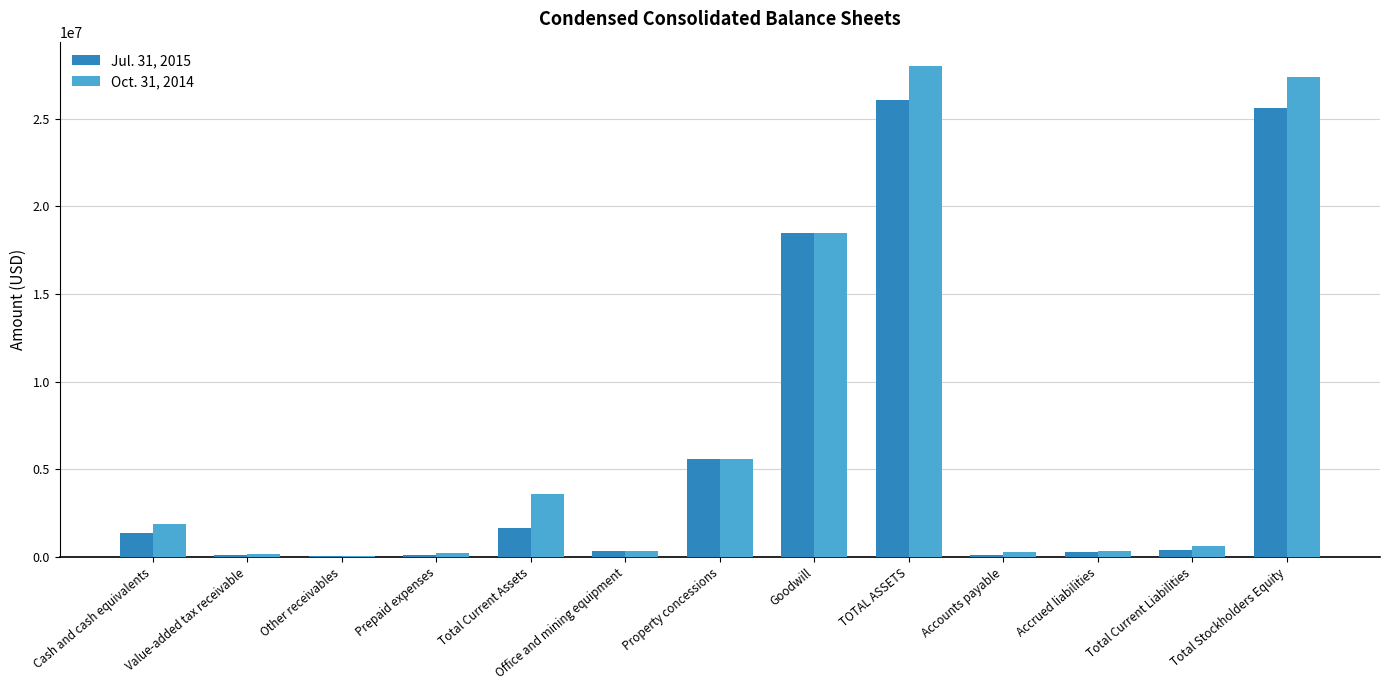

Which category has the highest value in the Oct. 31, 2014 series?

TOTAL ASSETS